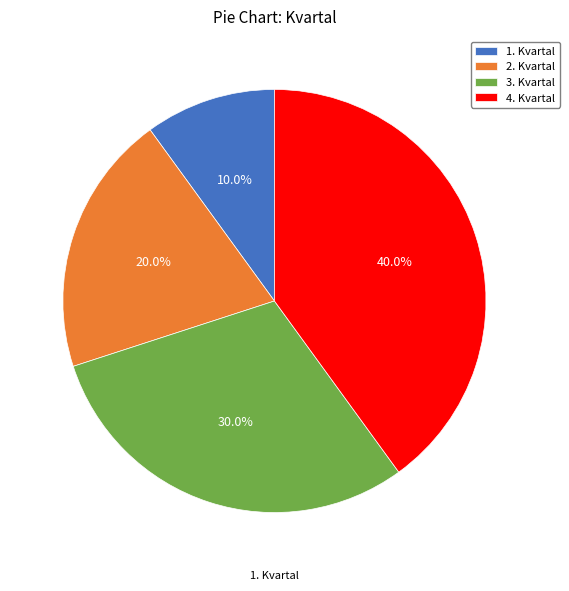

Which category has the biggest portion of the pie?

4. Kvartal